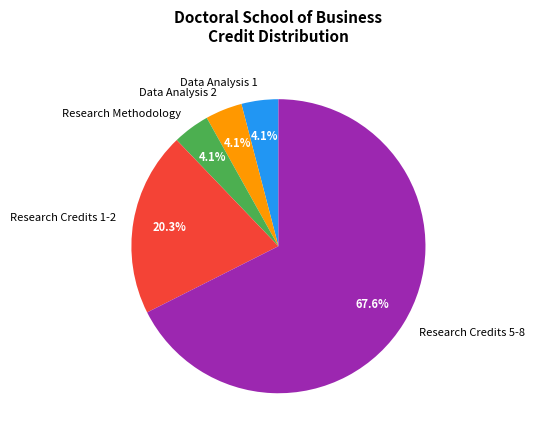

Which has a higher value, Research Credits 1-2 or Research Credits 5-8?

Research Credits 5-8